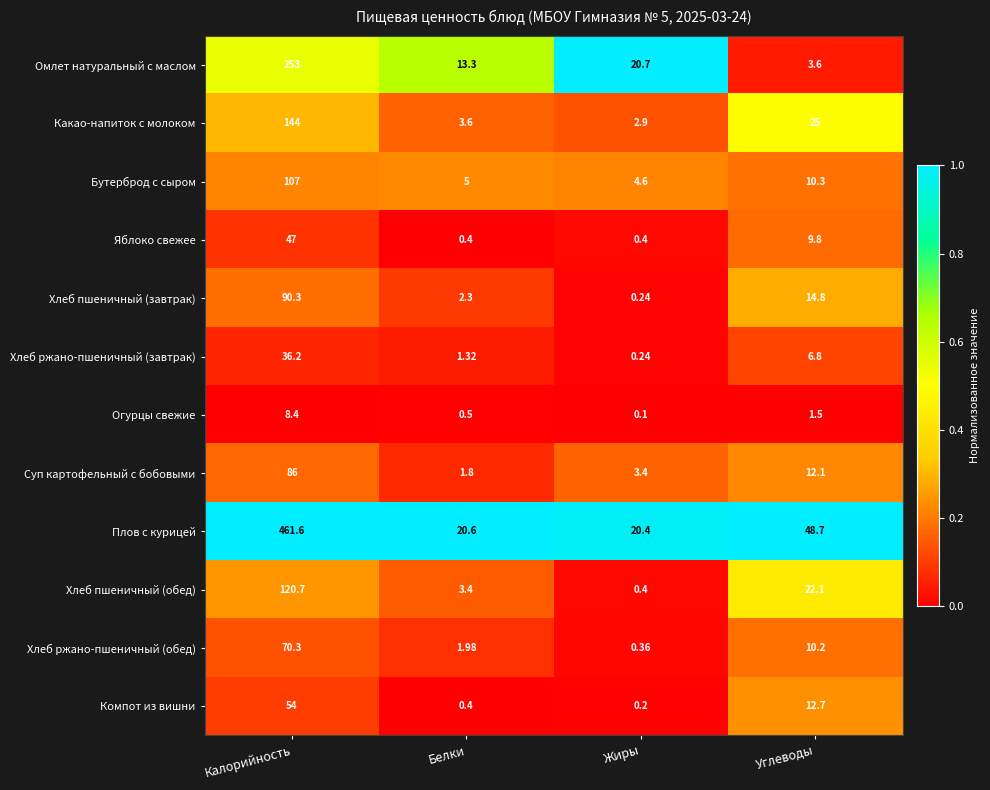

At which category does the chart reach its peak across all series?

Калорийность